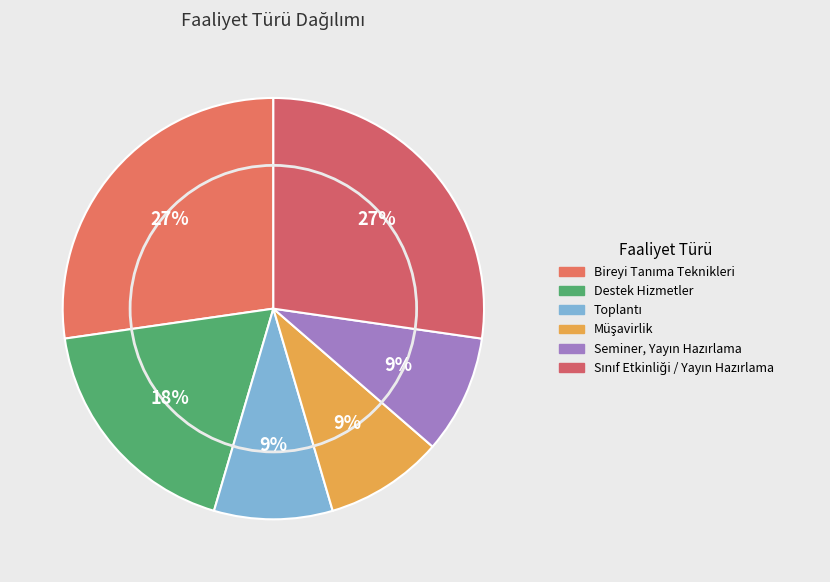

How many segments does this pie chart have?

6